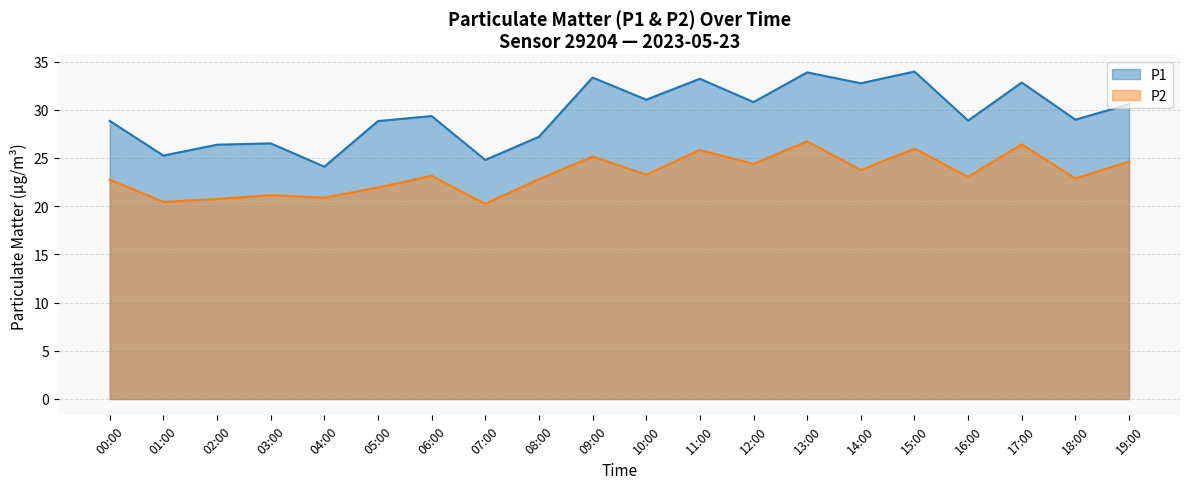

At how many categories does at least one series exceed 22?

20